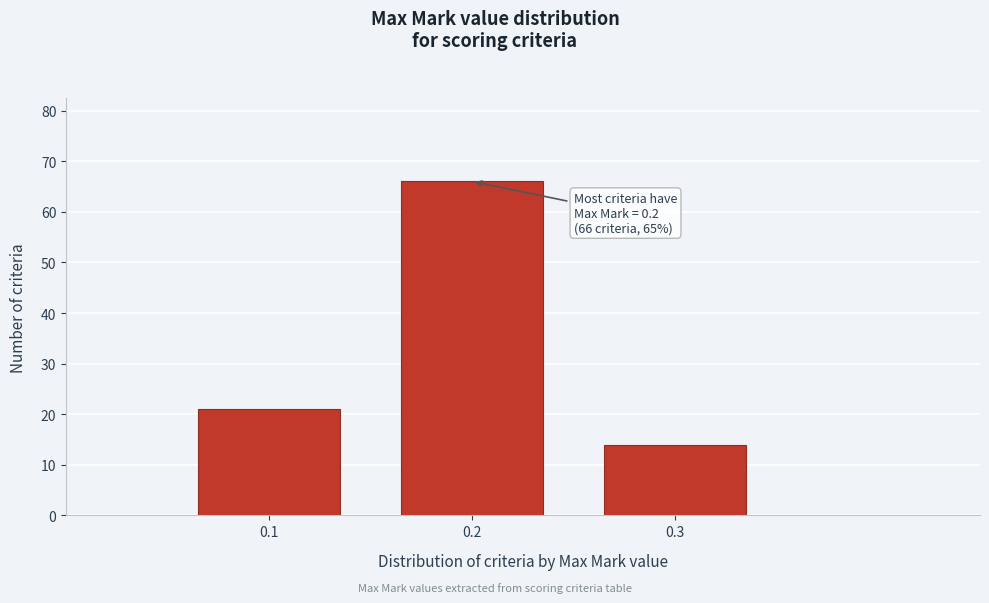

Reading left to right, what are all the values shown in this chart?

21	66	14